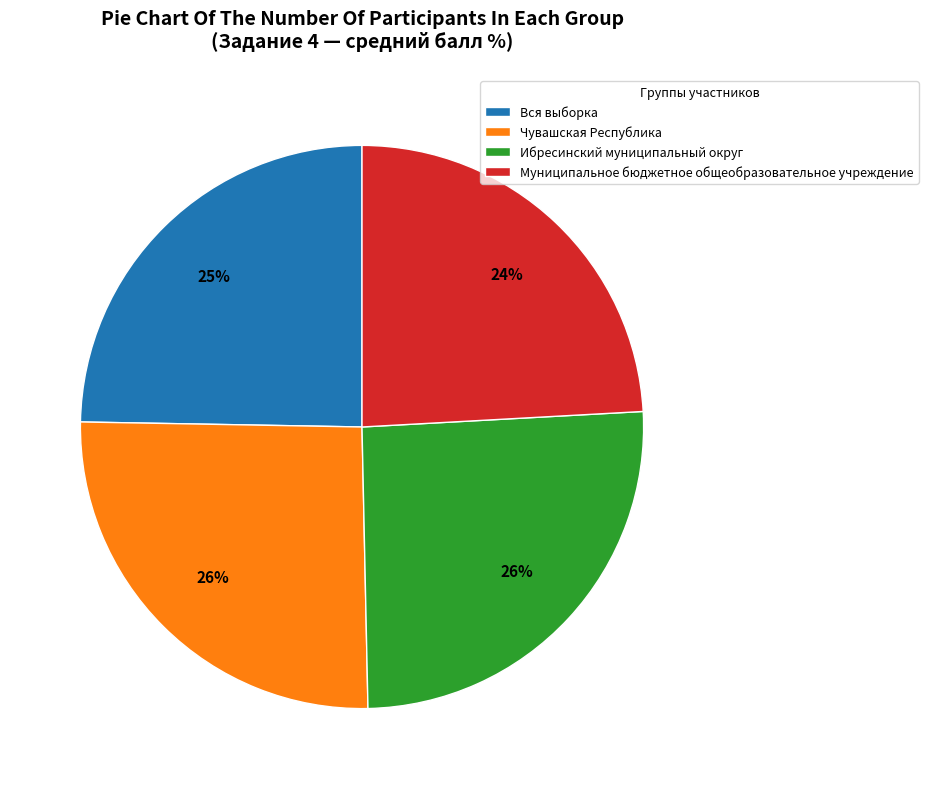

To the nearest percent, what is the difference between the Чувашская Республика and Вся выборка slice percentages?

1%